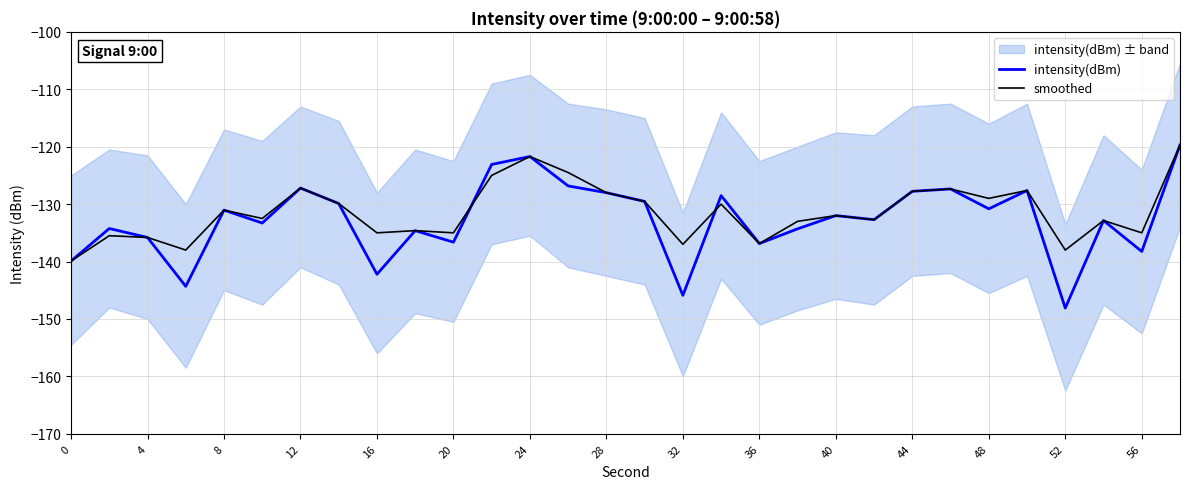

How many lines are shown in the chart?

2